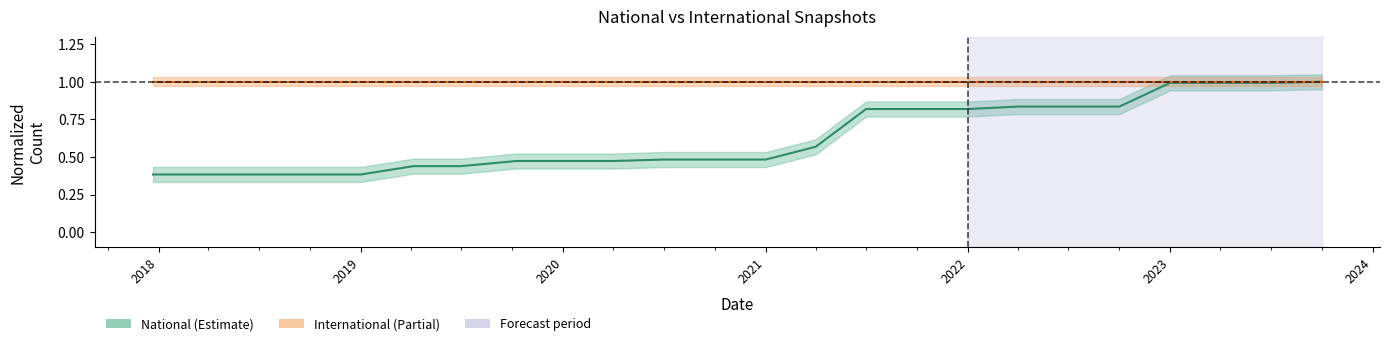

What is the change in value from 2019-04-06 to 2022-07-01?

+0.4